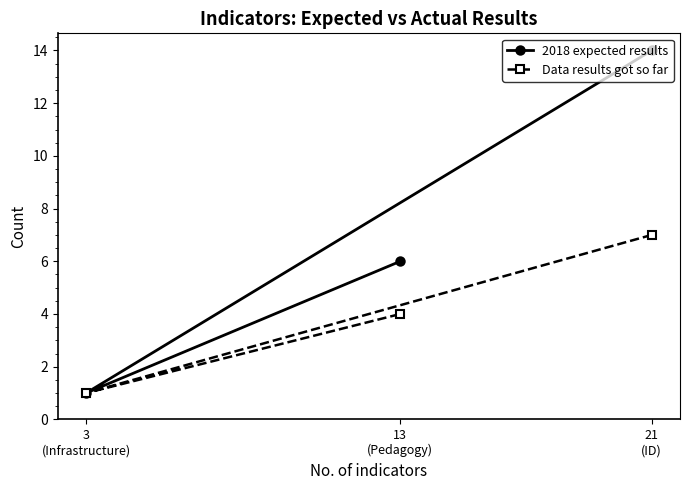

At which label does Data results got so far first exceed 4?

21
(ID)